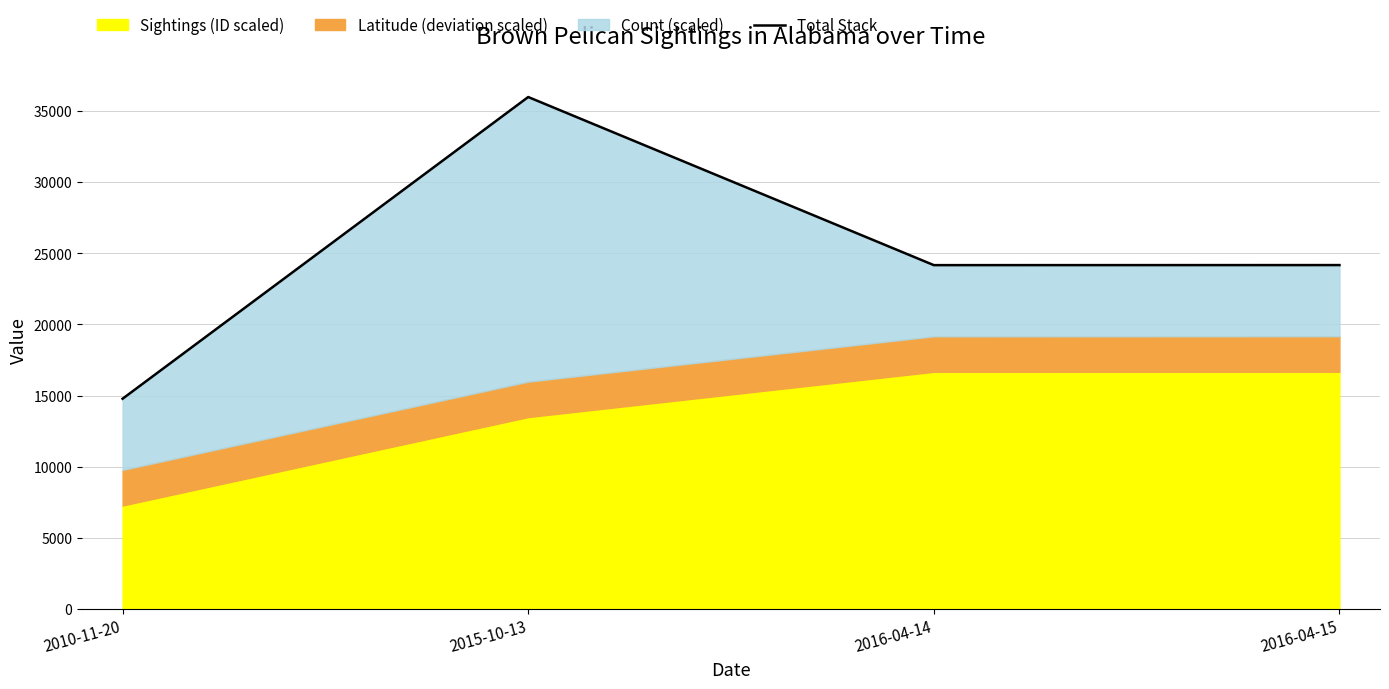

True or false: the data shows 14774.9 at 2010-11-20.

True